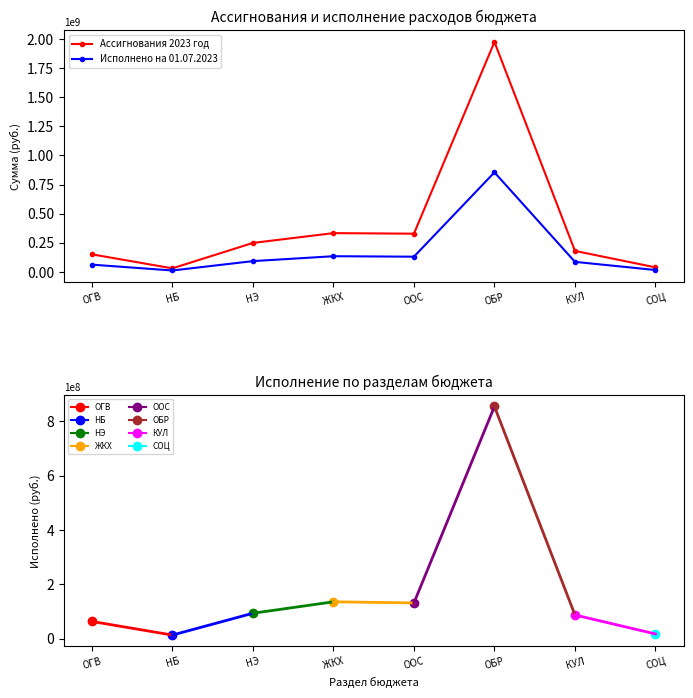

What is the total value across all series at НБ?

44539001.6